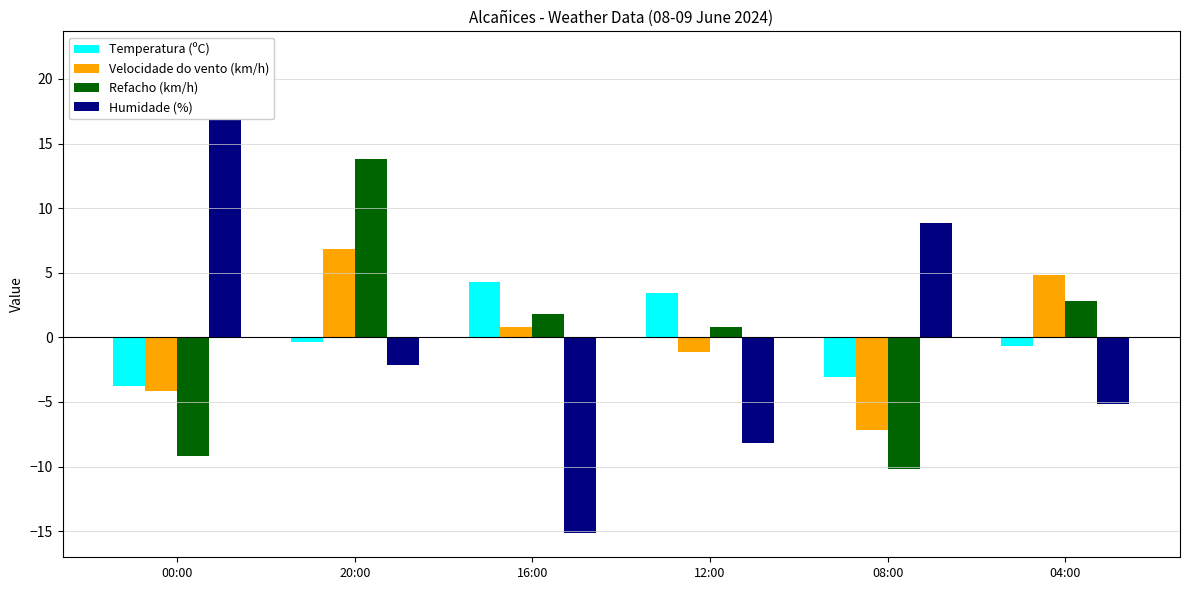

How many values in the Temperatura (ºC) series are below 0?

4